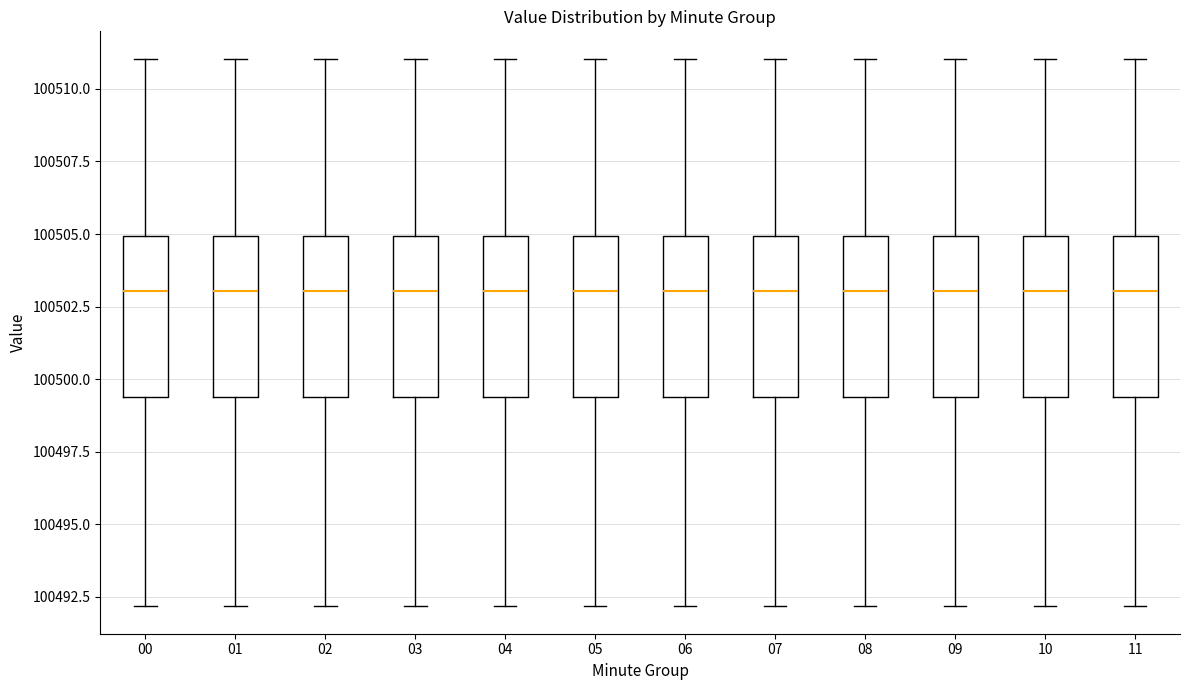

Reading left to right, read every box against the y-axis: the position of its median line, the range the box covers, and the ends of its whiskers. The values are not printed on the chart, so give them approximately, as read against the axis.

00: median 100503.0, box 100499.5 to 100505.0, whiskers 100492.0 to 100511.0
01: median 100503.0, box 100499.5 to 100505.0, whiskers 100492.0 to 100511.0
02: median 100503.0, box 100499.5 to 100505.0, whiskers 100492.0 to 100511.0
03: median 100503.0, box 100499.5 to 100505.0, whiskers 100492.0 to 100511.0
04: median 100503.0, box 100499.5 to 100505.0, whiskers 100492.0 to 100511.0
05: median 100503.0, box 100499.5 to 100505.0, whiskers 100492.0 to 100511.0
06: median 100503.0, box 100499.5 to 100505.0, whiskers 100492.0 to 100511.0
07: median 100503.0, box 100499.5 to 100505.0, whiskers 100492.0 to 100511.0
08: median 100503.0, box 100499.5 to 100505.0, whiskers 100492.0 to 100511.0
09: median 100503.0, box 100499.5 to 100505.0, whiskers 100492.0 to 100511.0
10: median 100503.0, box 100499.5 to 100505.0, whiskers 100492.0 to 100511.0
11: median 100503.0, box 100499.5 to 100505.0, whiskers 100492.0 to 100511.0